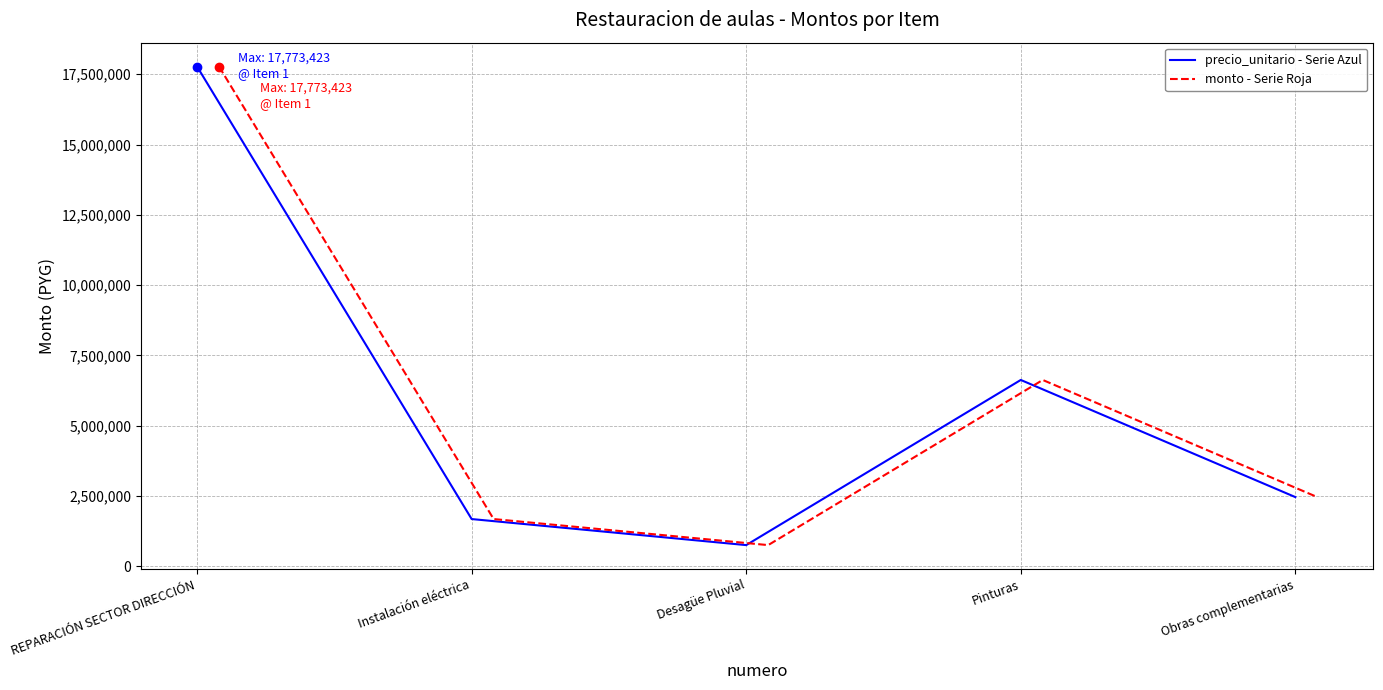

What are all the series names shown in the legend?

precio_unitario - Serie Azul, monto - Serie Roja